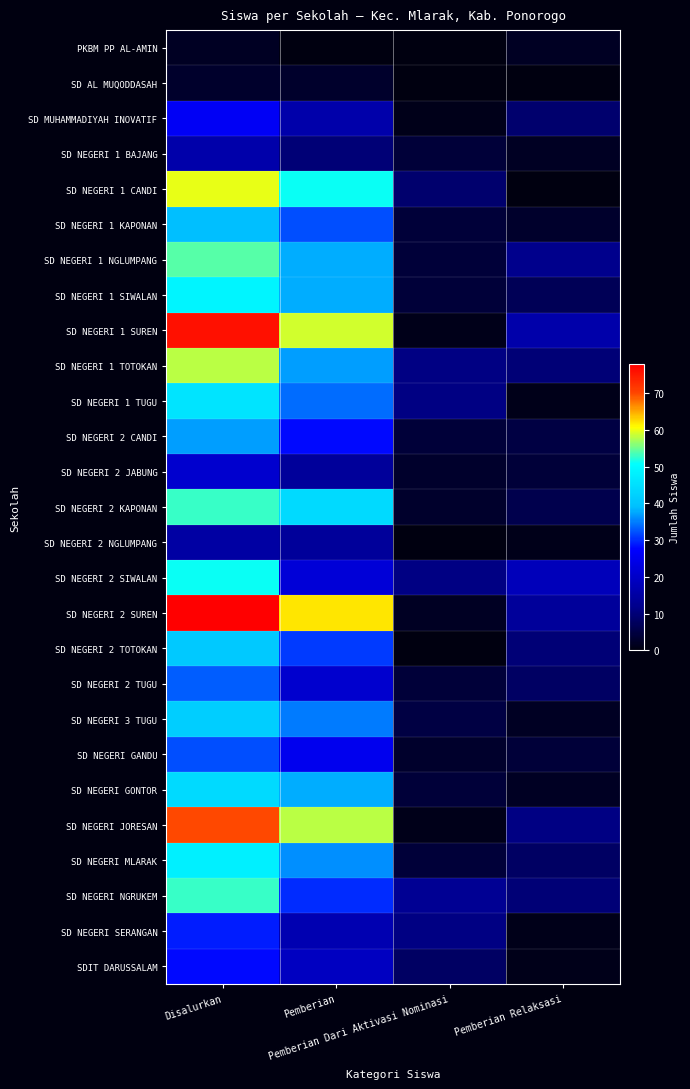

Reading left to right, list all the values displayed in this chart.

PKBM PP AL-AMIN: Disalurkan=2	Pemberian=0	Pemberian Dari Aktivasi Nominasi=0	Pemberian Relaksasi=2
SD AL MUQODDASAH: Disalurkan=3	Pemberian=3	Pemberian Dari Aktivasi Nominasi=0	Pemberian Relaksasi=0
SD MUHAMMADIYAH INOVATIF: Disalurkan=26	Pemberian=16	Pemberian Dari Aktivasi Nominasi=1	Pemberian Relaksasi=9
SD NEGERI 1 BAJANG: Disalurkan=16	Pemberian=10	Pemberian Dari Aktivasi Nominasi=4	Pemberian Relaksasi=2
SD NEGERI 1 CANDI: Disalurkan=60	Pemberian=51	Pemberian Dari Aktivasi Nominasi=9	Pemberian Relaksasi=0
SD NEGERI 1 KAPONAN: Disalurkan=39	Pemberian=32	Pemberian Dari Aktivasi Nominasi=4	Pemberian Relaksasi=3
SD NEGERI 1 NGLUMPANG: Disalurkan=54	Pemberian=38	Pemberian Dari Aktivasi Nominasi=4	Pemberian Relaksasi=12
SD NEGERI 1 SIWALAN: Disalurkan=49	Pemberian=38	Pemberian Dari Aktivasi Nominasi=4	Pemberian Relaksasi=7
SD NEGERI 1 SUREN: Disalurkan=76	Pemberian=59	Pemberian Dari Aktivasi Nominasi=1	Pemberian Relaksasi=16
SD NEGERI 1 TOTOKAN: Disalurkan=58	Pemberian=37	Pemberian Dari Aktivasi Nominasi=11	Pemberian Relaksasi=10
SD NEGERI 1 TUGU: Disalurkan=46	Pemberian=34	Pemberian Dari Aktivasi Nominasi=11	Pemberian Relaksasi=1
SD NEGERI 2 CANDI: Disalurkan=37	Pemberian=28	Pemberian Dari Aktivasi Nominasi=4	Pemberian Relaksasi=5
SD NEGERI 2 JABUNG: Disalurkan=21	Pemberian=14	Pemberian Dari Aktivasi Nominasi=3	Pemberian Relaksasi=4
SD NEGERI 2 KAPONAN: Disalurkan=53	Pemberian=44	Pemberian Dari Aktivasi Nominasi=3	Pemberian Relaksasi=6
SD NEGERI 2 NGLUMPANG: Disalurkan=15	Pemberian=14	Pemberian Dari Aktivasi Nominasi=0	Pemberian Relaksasi=1
SD NEGERI 2 SIWALAN: Disalurkan=51	Pemberian=22	Pemberian Dari Aktivasi Nominasi=11	Pemberian Relaksasi=18
SD NEGERI 2 SUREN: Disalurkan=78	Pemberian=62	Pemberian Dari Aktivasi Nominasi=2	Pemberian Relaksasi=14
SD NEGERI 2 TOTOKAN: Disalurkan=41	Pemberian=31	Pemberian Dari Aktivasi Nominasi=0	Pemberian Relaksasi=10
SD NEGERI 2 TUGU: Disalurkan=33	Pemberian=21	Pemberian Dari Aktivasi Nominasi=4	Pemberian Relaksasi=8
SD NEGERI 3 TUGU: Disalurkan=42	Pemberian=35	Pemberian Dari Aktivasi Nominasi=5	Pemberian Relaksasi=2
SD NEGERI GANDU: Disalurkan=32	Pemberian=25	Pemberian Dari Aktivasi Nominasi=3	Pemberian Relaksasi=4
SD NEGERI GONTOR: Disalurkan=44	Pemberian=38	Pemberian Dari Aktivasi Nominasi=4	Pemberian Relaksasi=2
SD NEGERI JORESAN: Disalurkan=70	Pemberian=58	Pemberian Dari Aktivasi Nominasi=1	Pemberian Relaksasi=11
SD NEGERI MLARAK: Disalurkan=48	Pemberian=36	Pemberian Dari Aktivasi Nominasi=4	Pemberian Relaksasi=8
SD NEGERI NGRUKEM: Disalurkan=53	Pemberian=30	Pemberian Dari Aktivasi Nominasi=13	Pemberian Relaksasi=10
SD NEGERI SERANGAN: Disalurkan=29	Pemberian=17	Pemberian Dari Aktivasi Nominasi=11	Pemberian Relaksasi=1
SDIT DARUSSALAM: Disalurkan=28	Pemberian=19	Pemberian Dari Aktivasi Nominasi=8	Pemberian Relaksasi=1